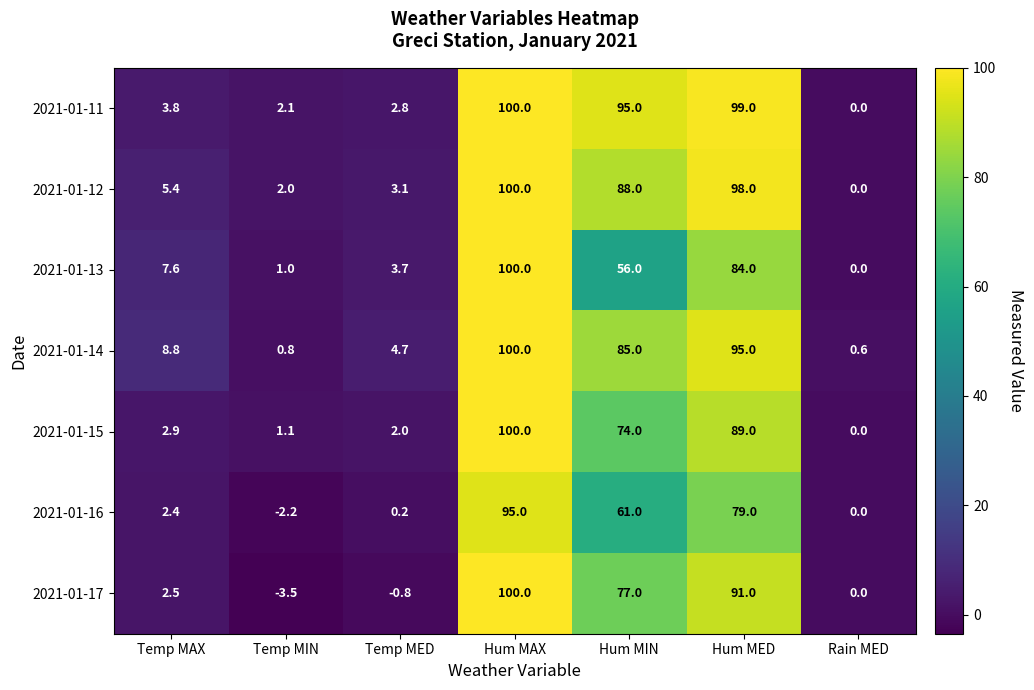

What is the sum of all 2021-01-14 values?

294.9